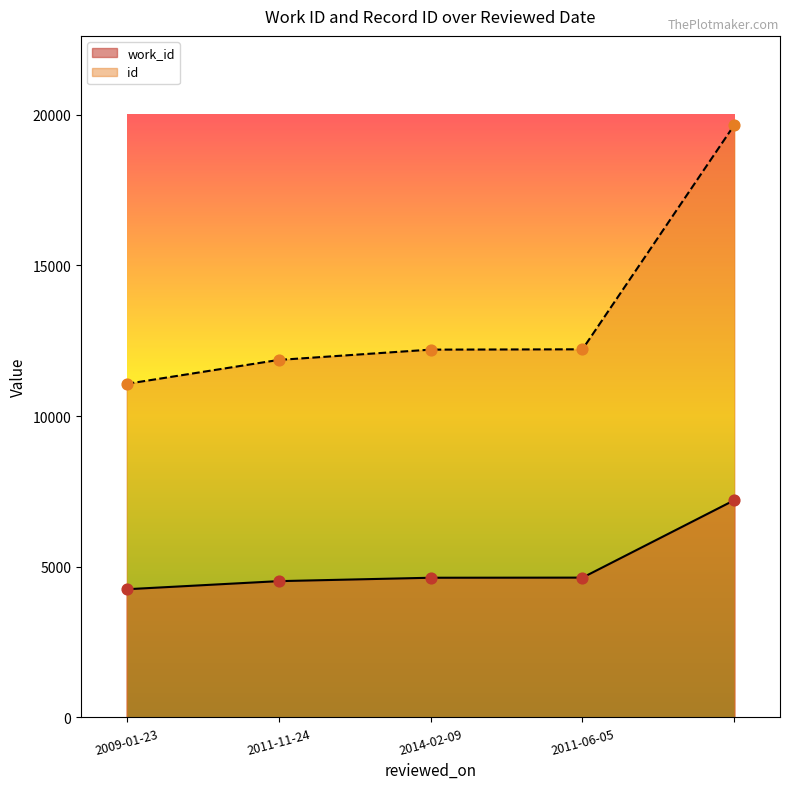

At how many categories does at least one series exceed 19359?

1